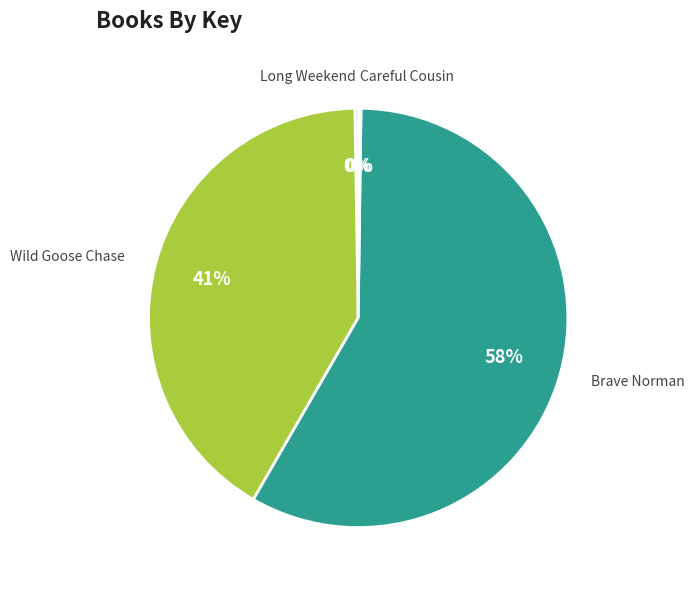

Which category has the biggest portion of the pie?

Brave Norman